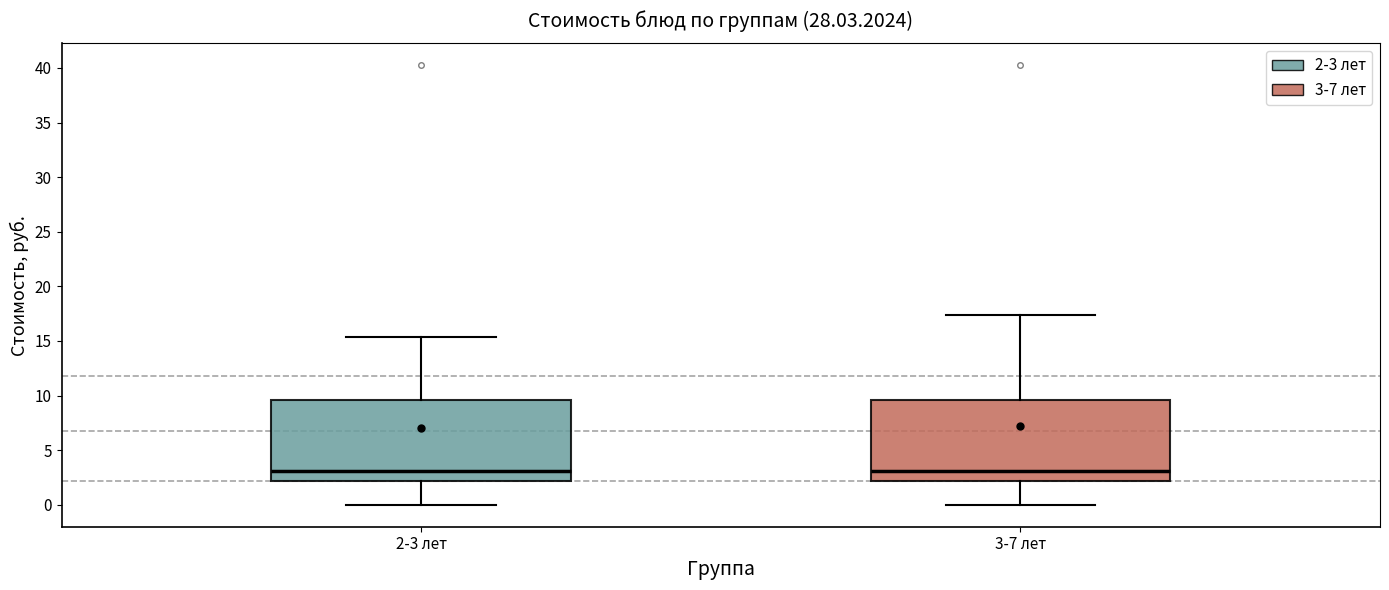

Reading left to right, read every box against the y-axis: the position of its median line, the range the box covers, and the ends of its whiskers. The values are not printed on the chart, so give them approximately, as read against the axis.

2-3 лет: median 3.0, box 2.0 to 9.5, whiskers 0.0 to 15.5
3-7 лет: median 3.0, box 2.0 to 9.5, whiskers 0.0 to 17.5